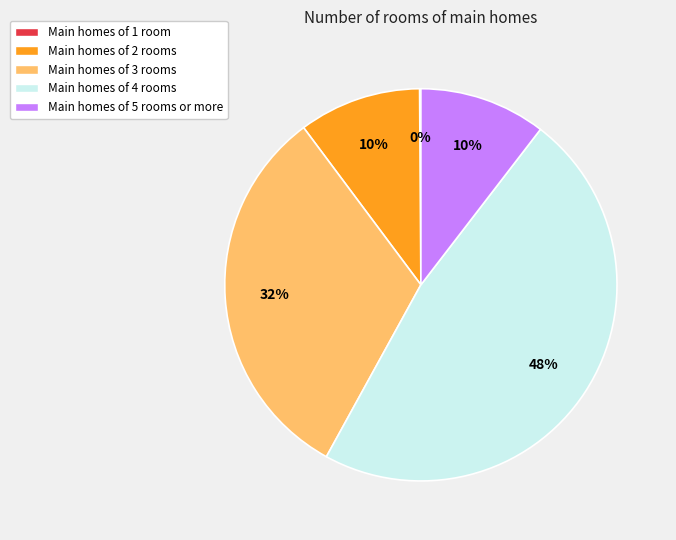

Is there any slice that represents more than half of the pie?

No